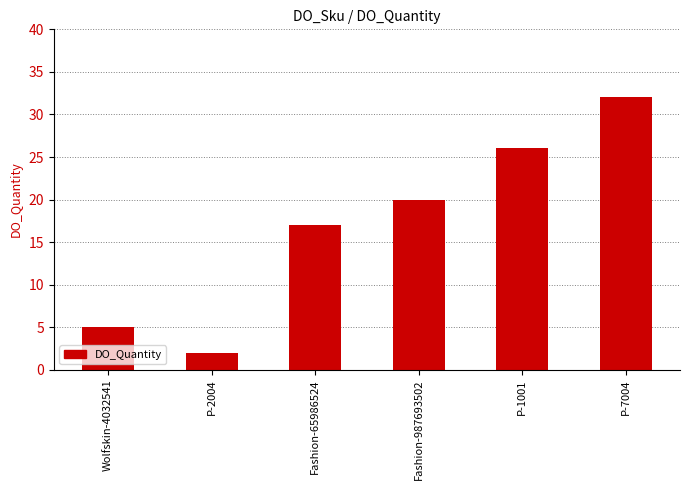

What is the label of the 5th bar from the right?

P-2004